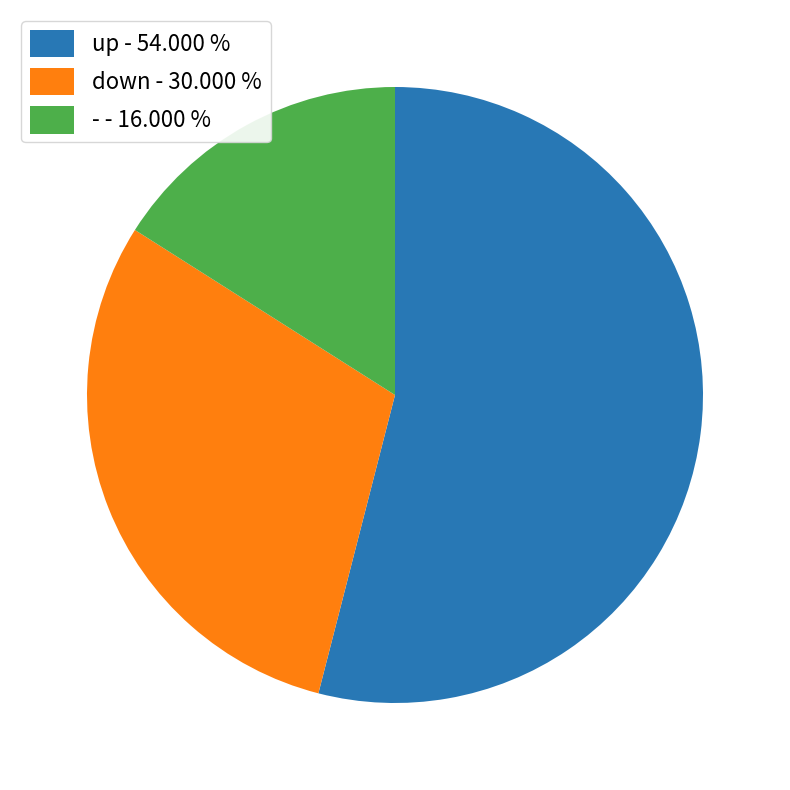

How many segments does this pie chart have?

3